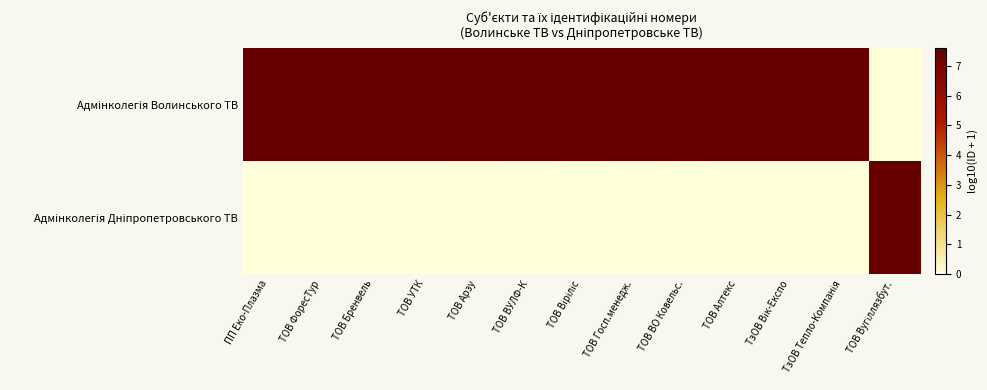

Which has a higher value, ТОВ Арзу or ТОВ Віріліс?

ТОВ Арзу